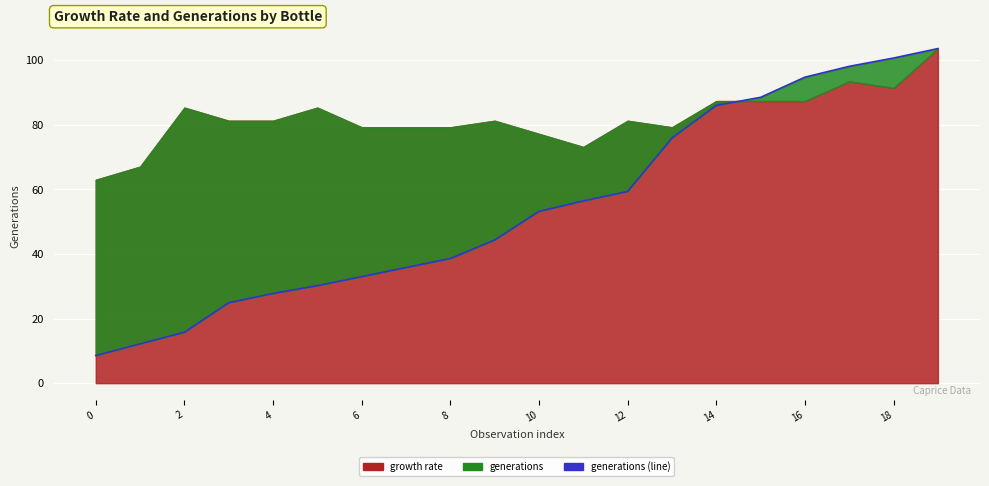

Where does the data first go above 53?

10